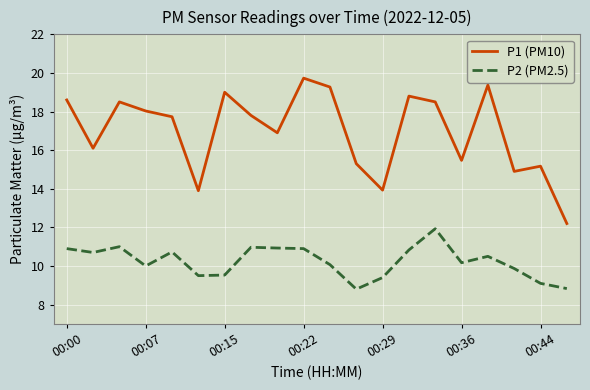

In P2 (PM2.5), how many points are lower than both neighbors (excluding endpoints)?

5